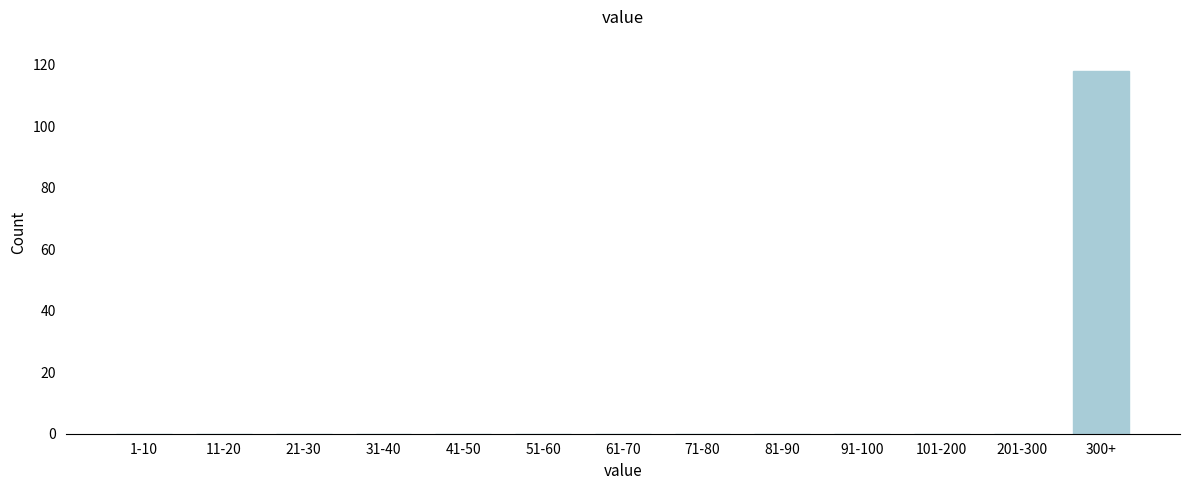

Reading left to right, extract all data points from this chart.

1-10=0	11-20=0	21-30=0	31-40=0	41-50=0	51-60=0	61-70=0	71-80=0	81-90=0	91-100=0	101-200=0	201-300=0	300+=118